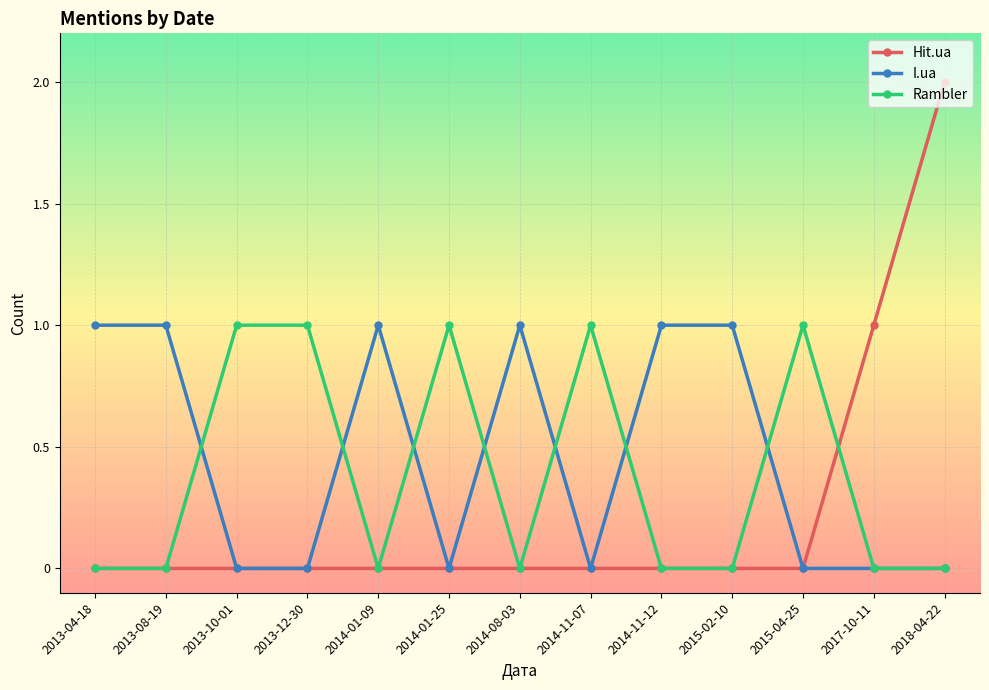

What is the label of the 12th point from the left?

2017-10-11